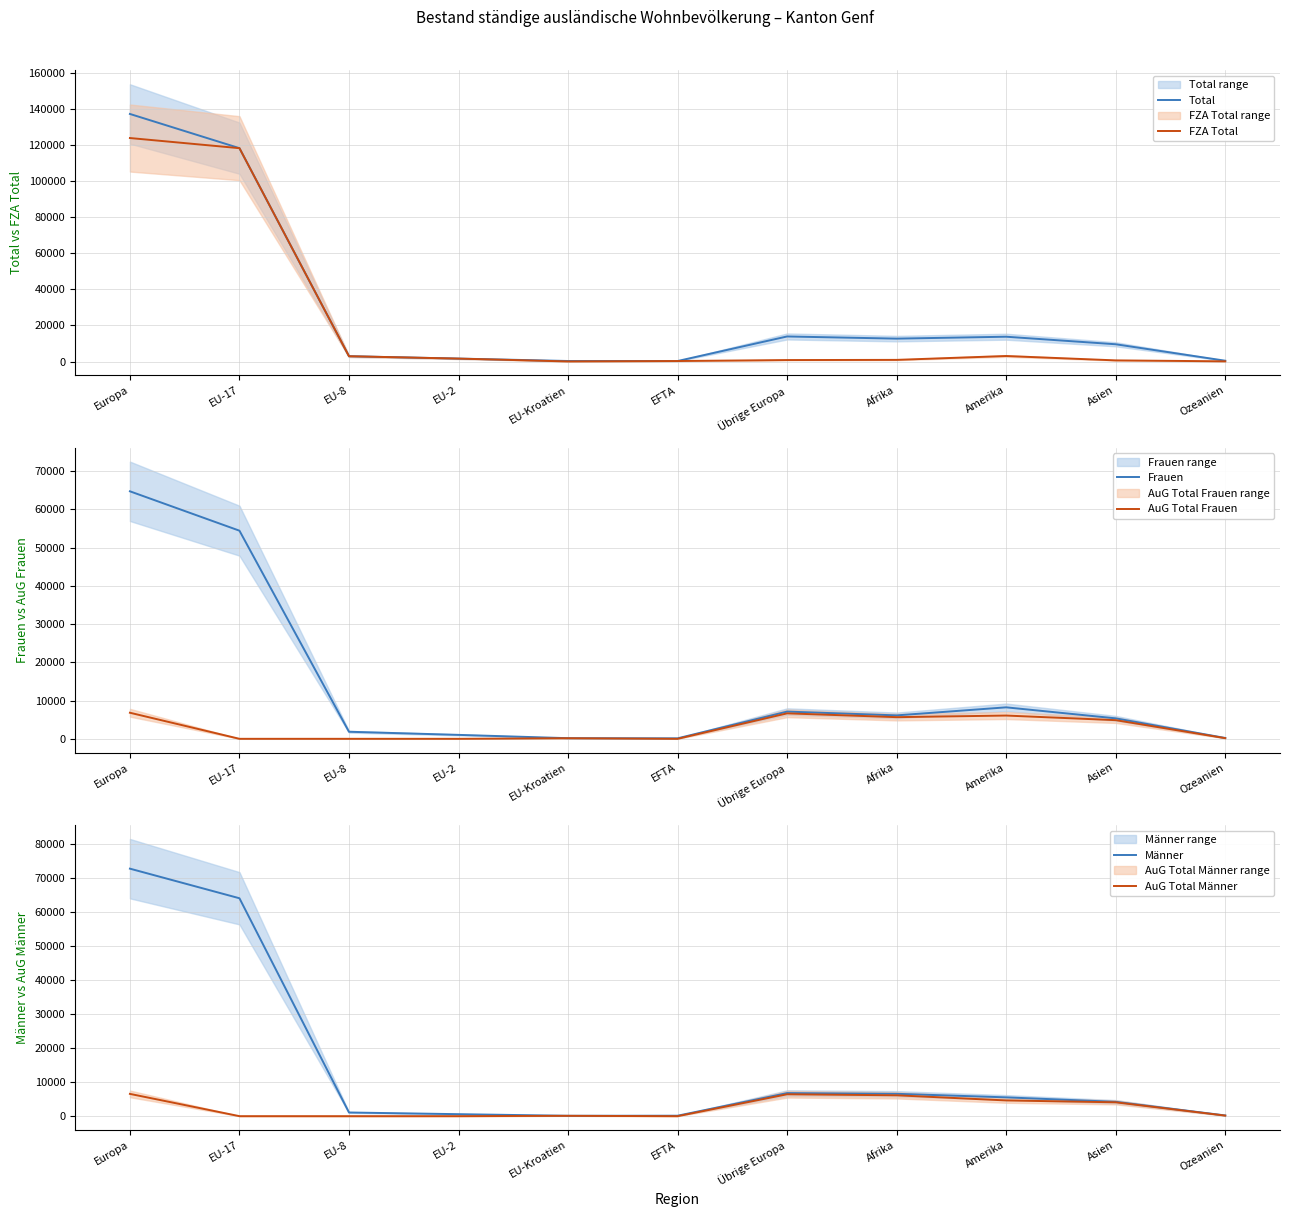

How many interior local valleys does the AuG Total Männer series have?

2